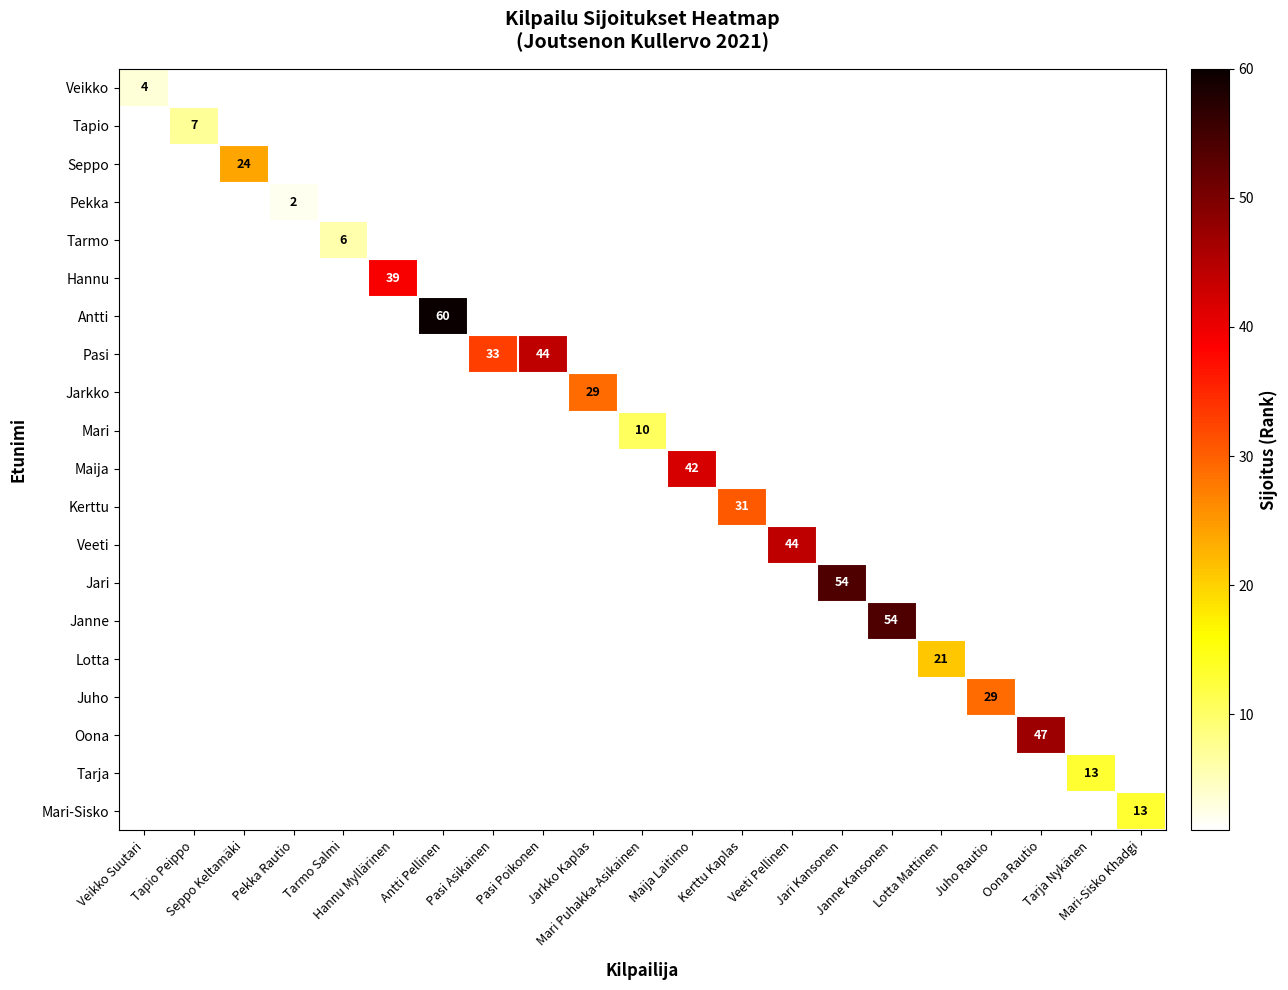

Count the number of categories in the chart.

21